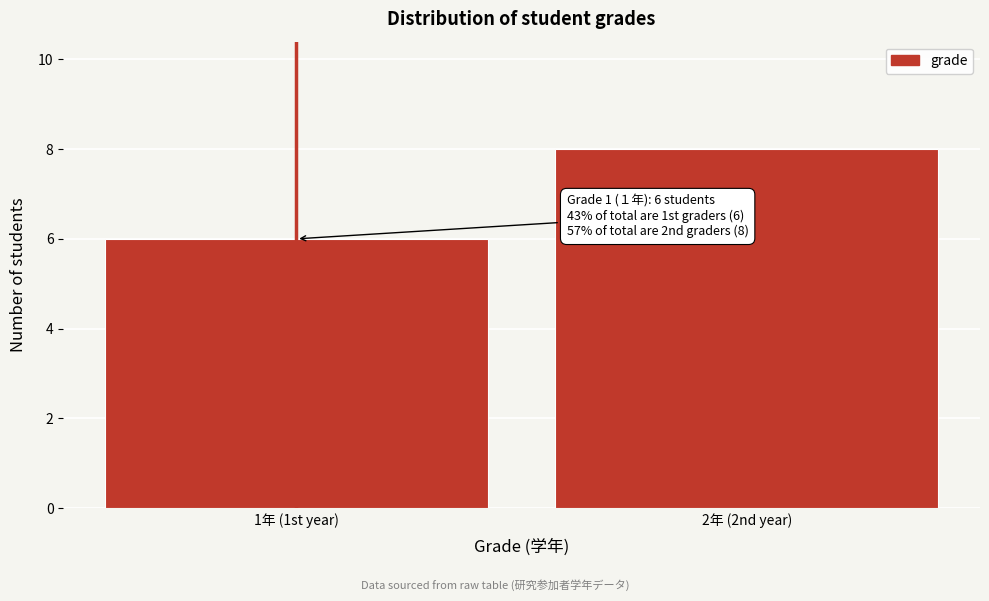

Reading left to right, extract all data points from this chart.

1年 (1st year)=6	2年 (2nd year)=8